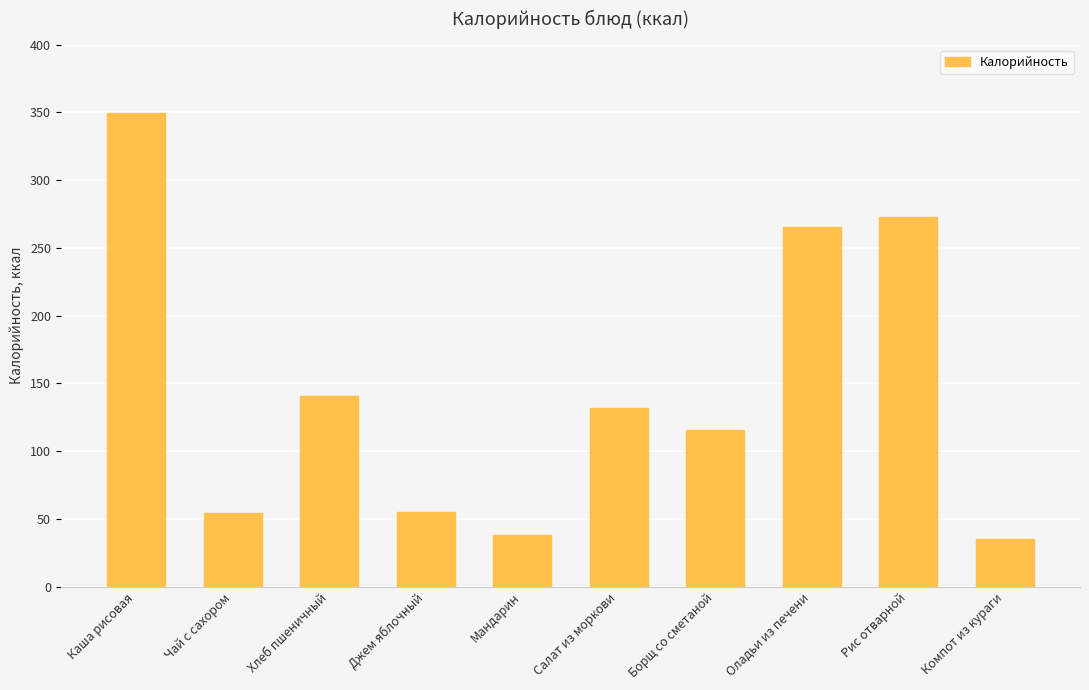

Is it true that the value at Мандарин is 24.0?

False